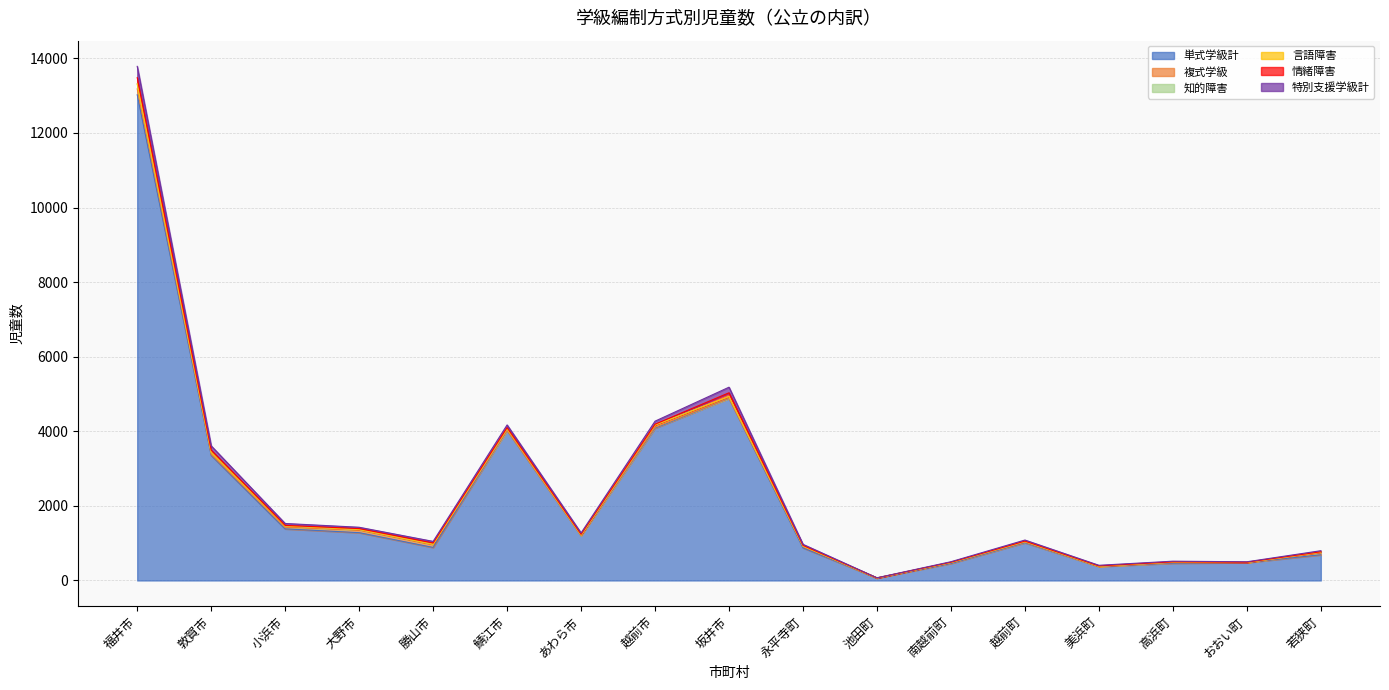

What is the label of the 15th point from the left?

高浜町